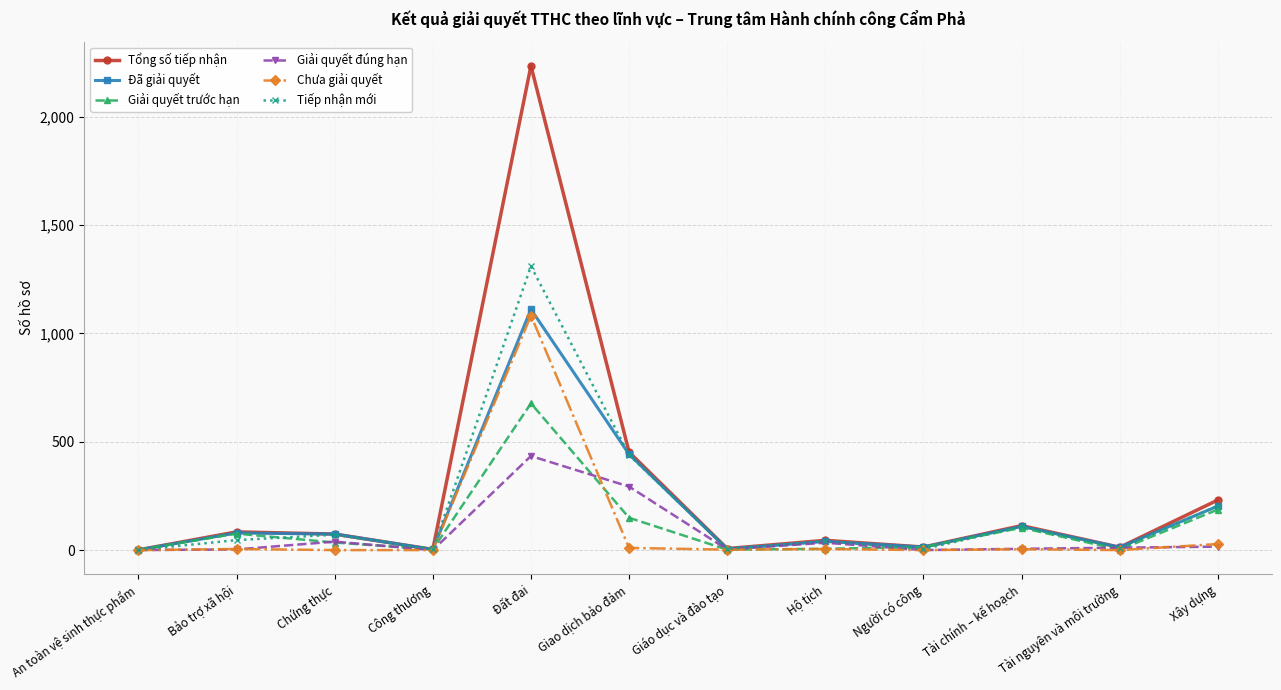

At which category is the sum across all series the highest?

Đất đai